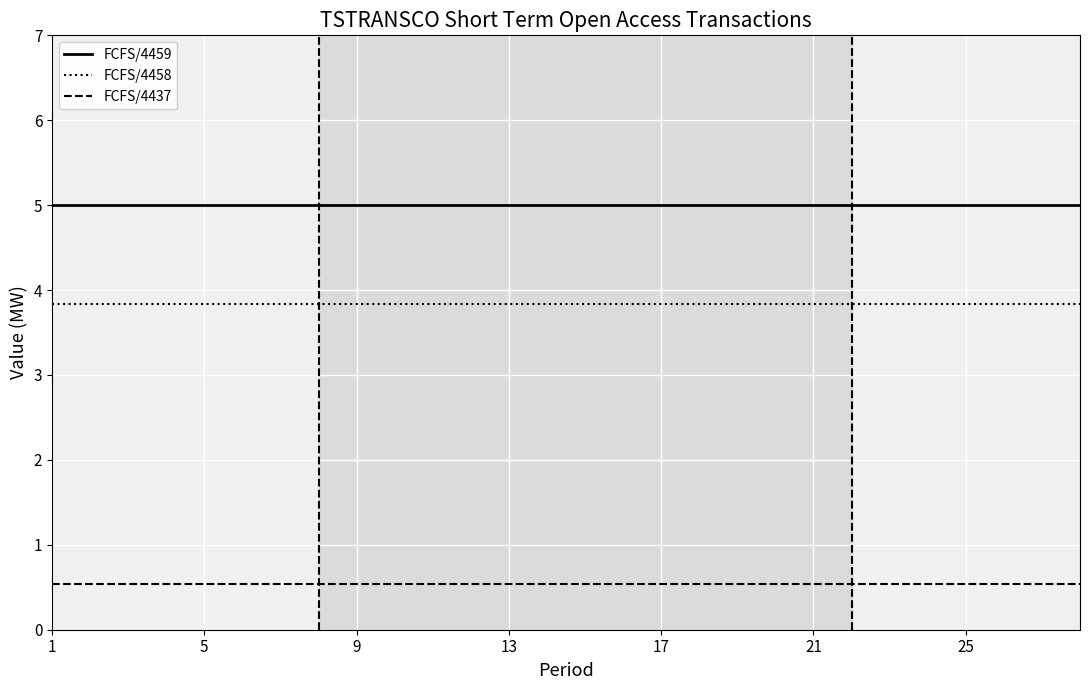

Which series has the largest total across all categories?

FCFS/4459